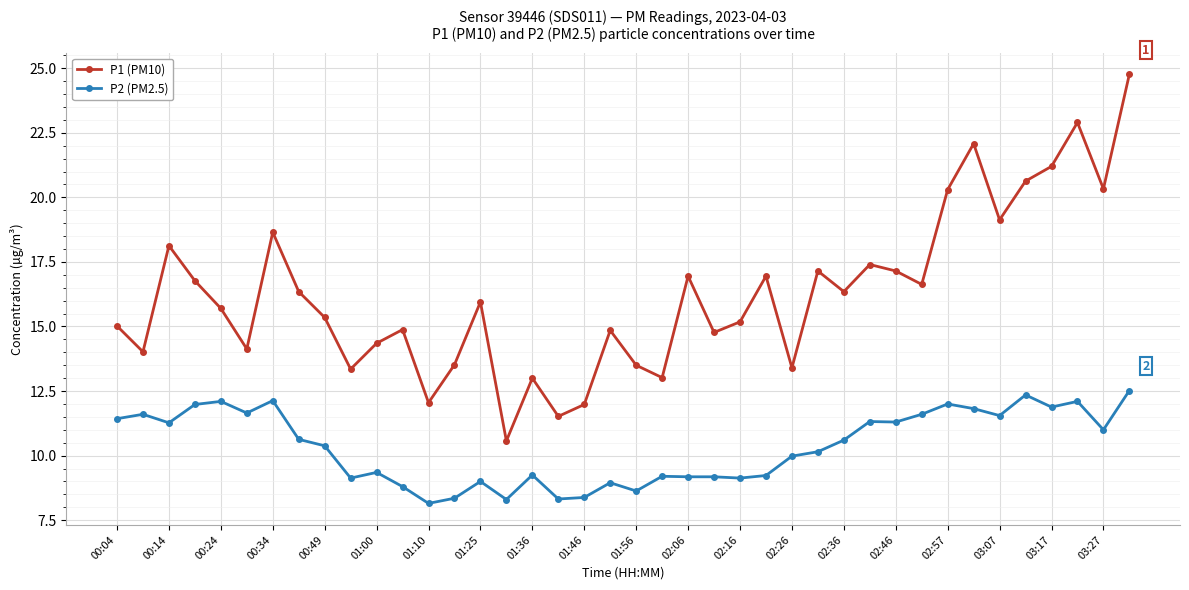

What is the smallest value displayed?

8.2